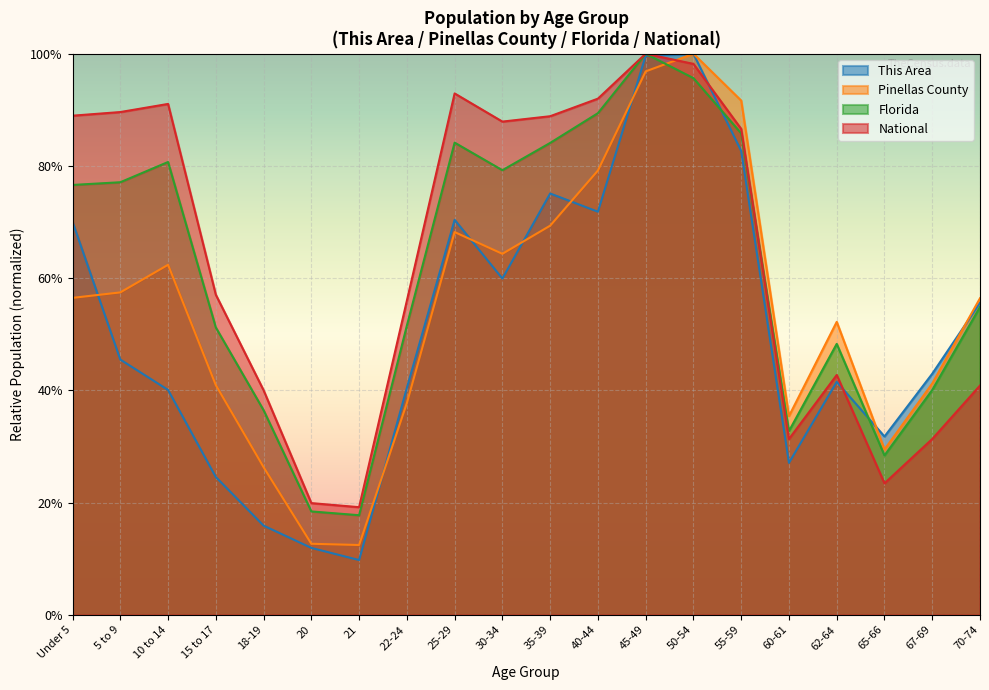

What is the difference between the maximum and minimum values in the Pinellas County series?

0.9